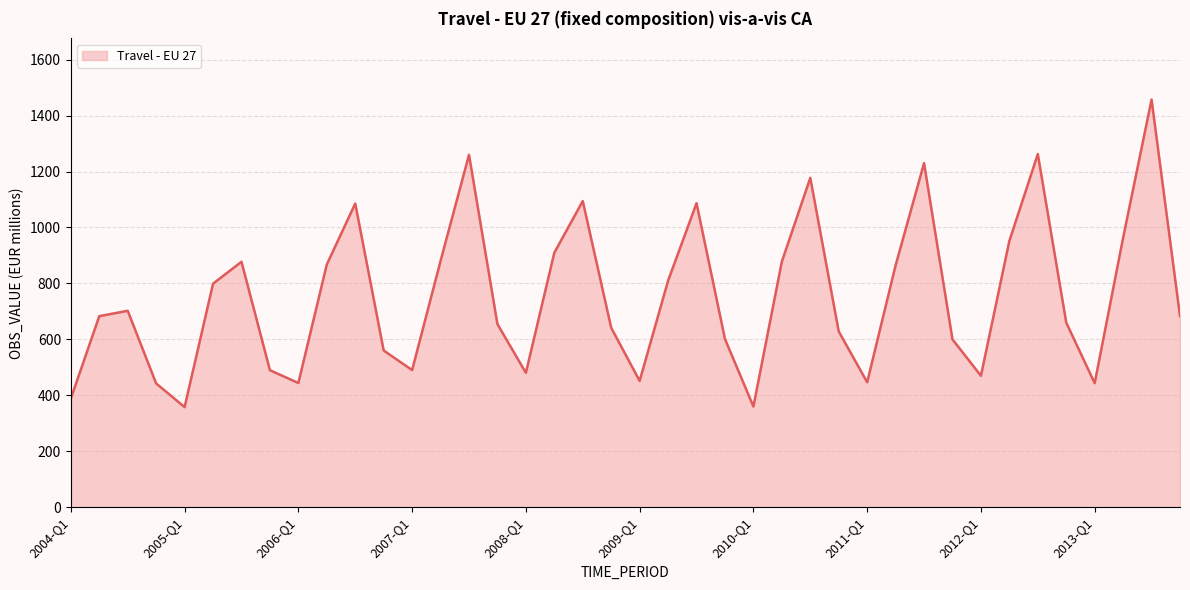

What is the difference between the maximum and minimum values?

1099.7